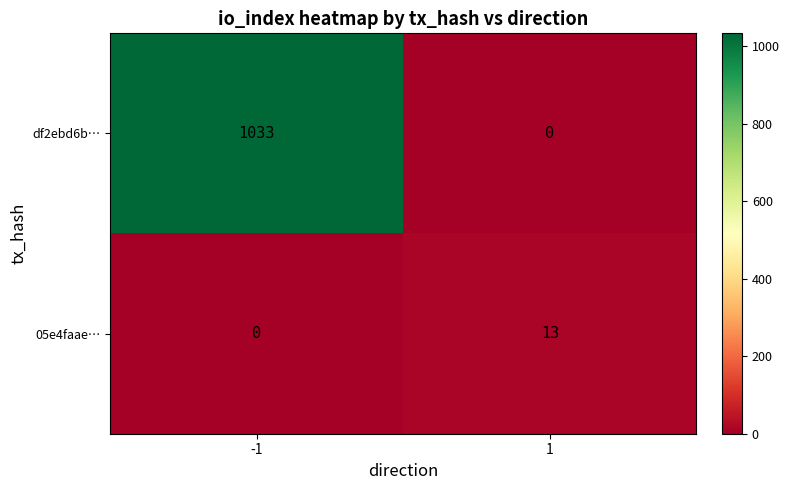

Which series changed the most between -1 and 1?

df2ebd6b…